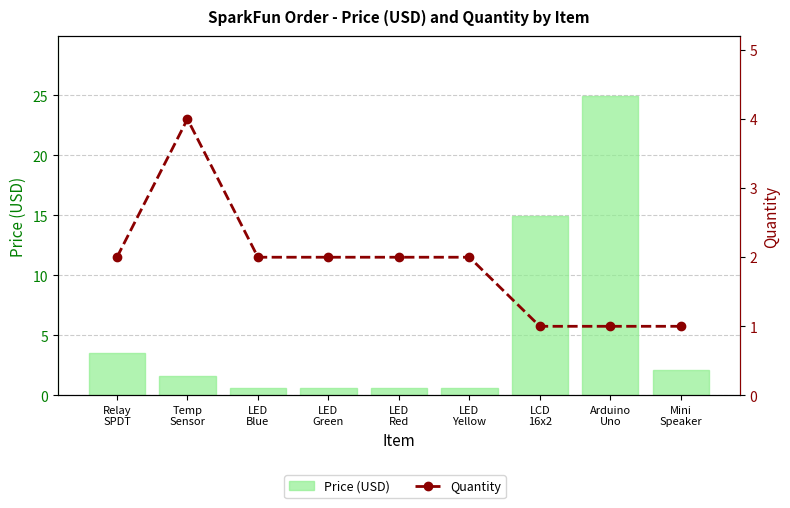

The Price (USD) series shows 14.9 at LCD
16x2. True or false?

True